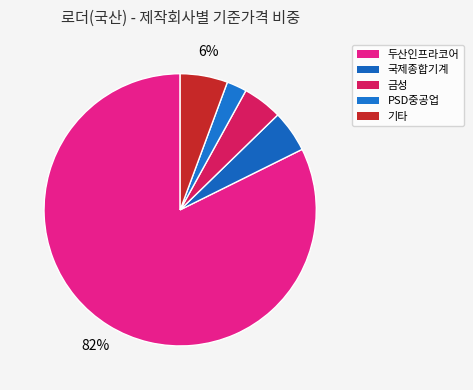

How many slices are in this pie chart?

5